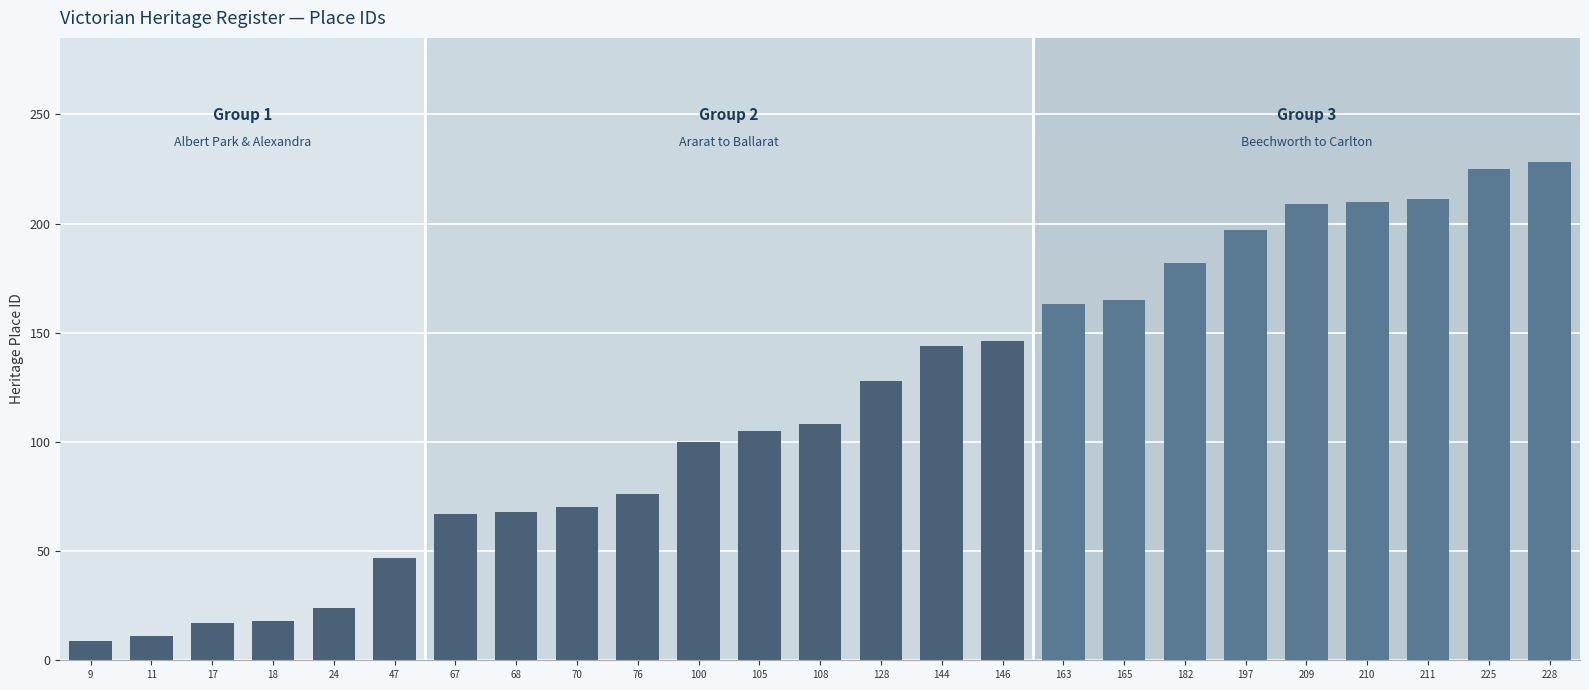

The value at 182 is 47. True or false?

False